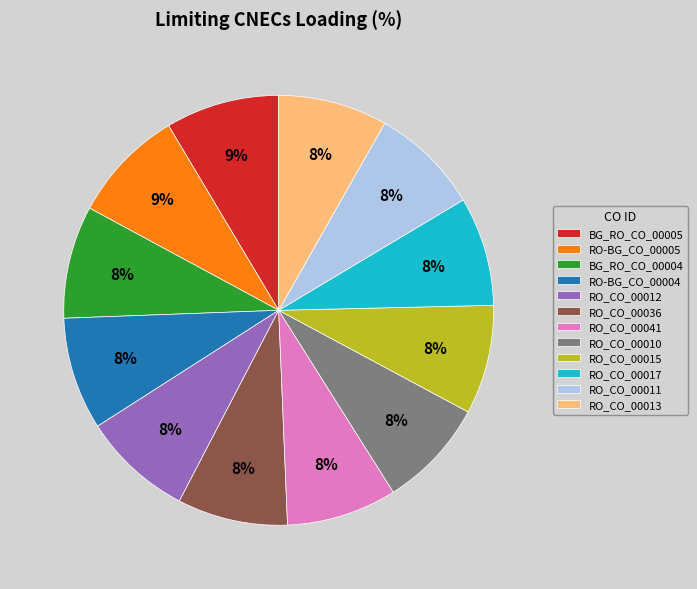

What is the ratio of the value at RO_CO_00015 to the value at RO_CO_00013?

1.0